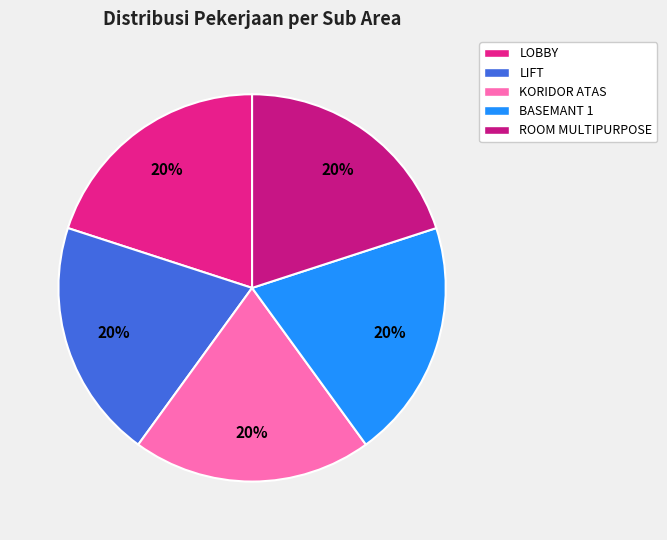

Is there a majority slice in this chart?

No